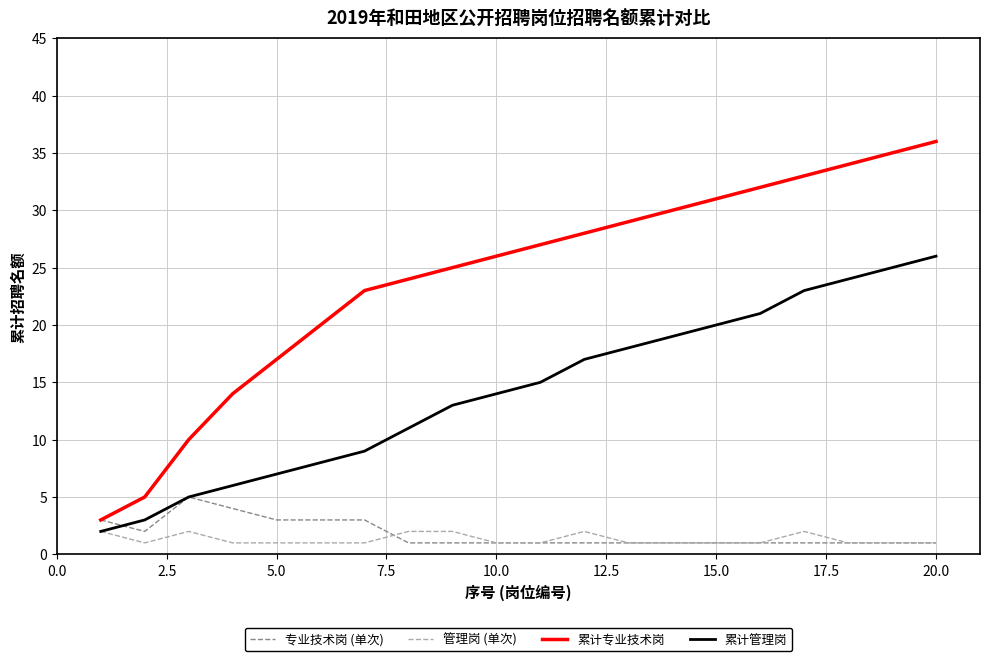

Which series has the widest spread of values?

累计专业技术岗